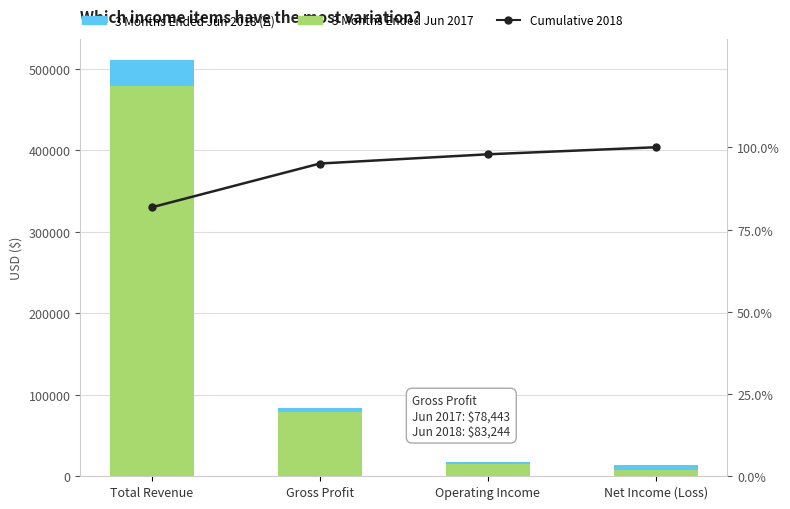

The value of Cumulative (2018) at Gross Profit is 57.9. True or false?

False